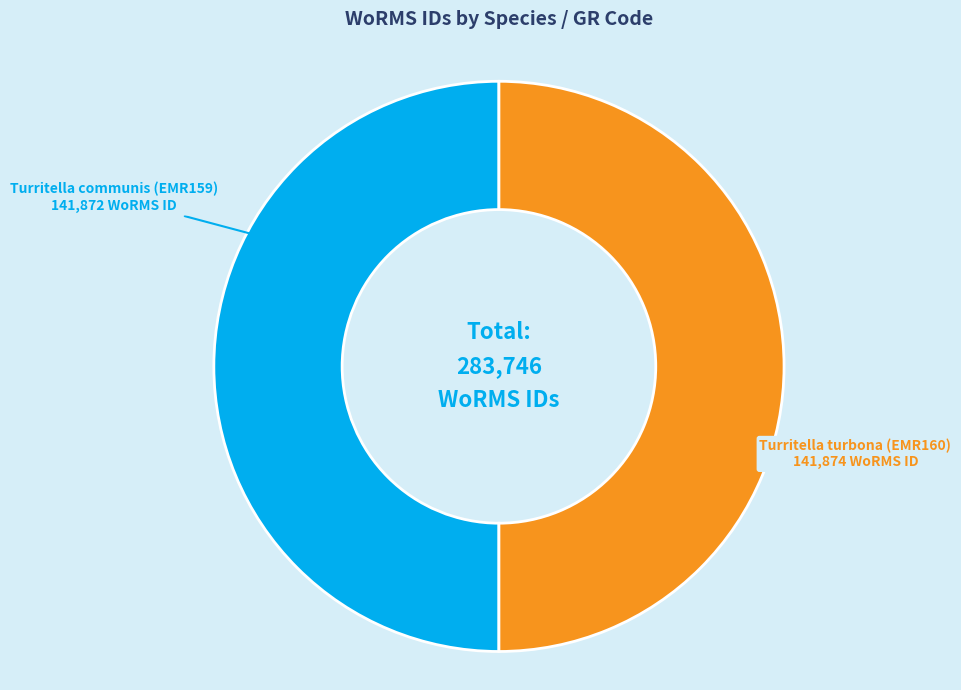

Is it true that Turritella communis (EMR159) is 56% of the pie?

False